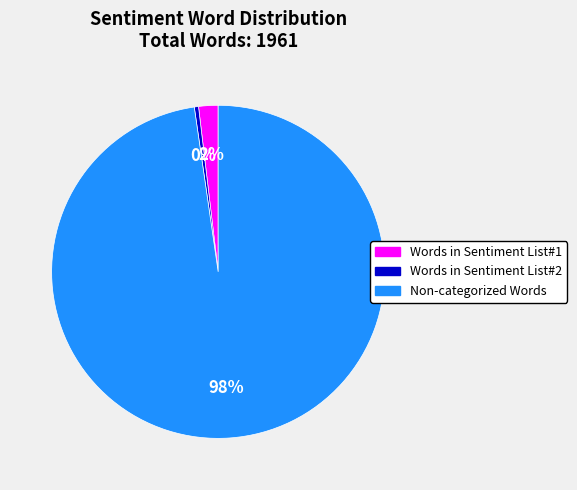

Is there any slice that represents more than half of the pie?

Yes